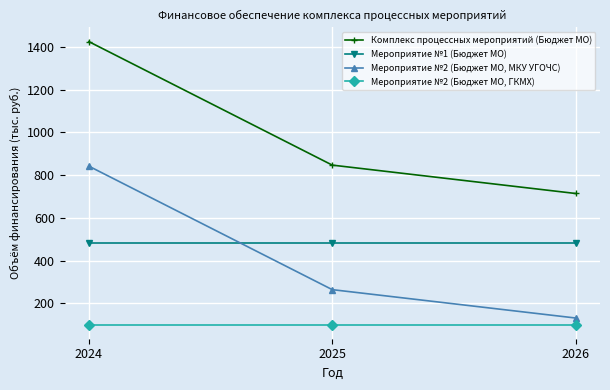

How many lines are shown in the chart?

4